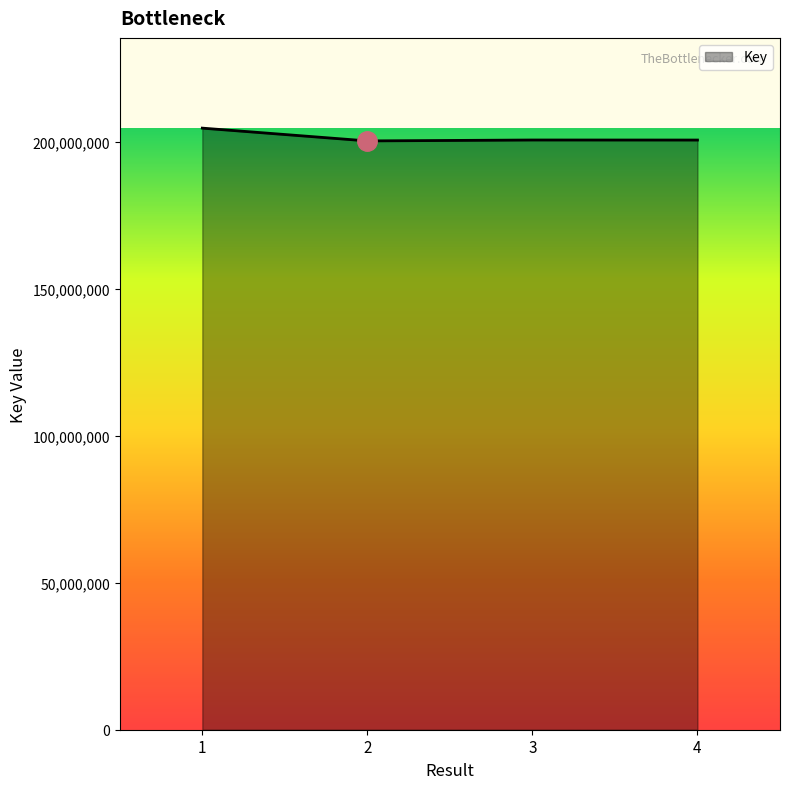

What is the sum of the values at 3 and 1?

405280189